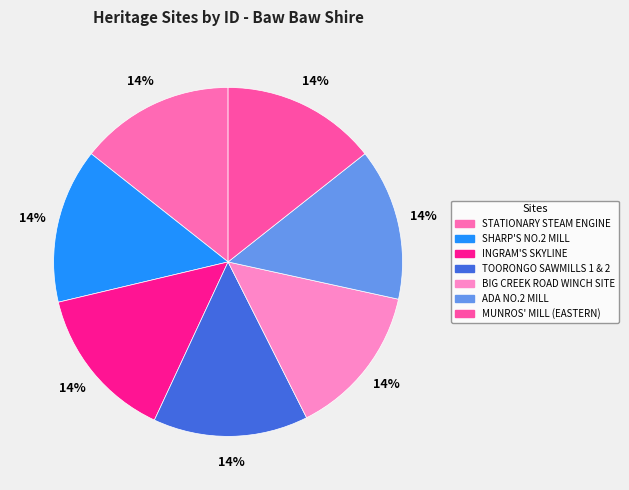

Does STATIONARY STEAM ENGINE represent more than half of the total?

No